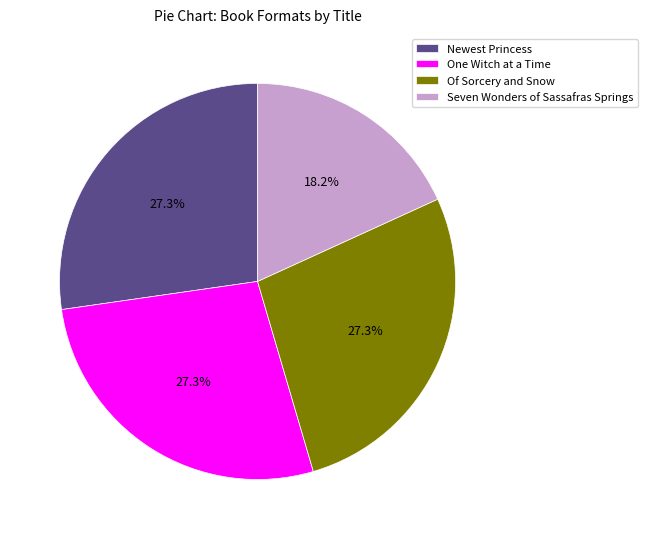

To the nearest percent, what portion does Seven Wonders of Sassafras Springs represent?

18%